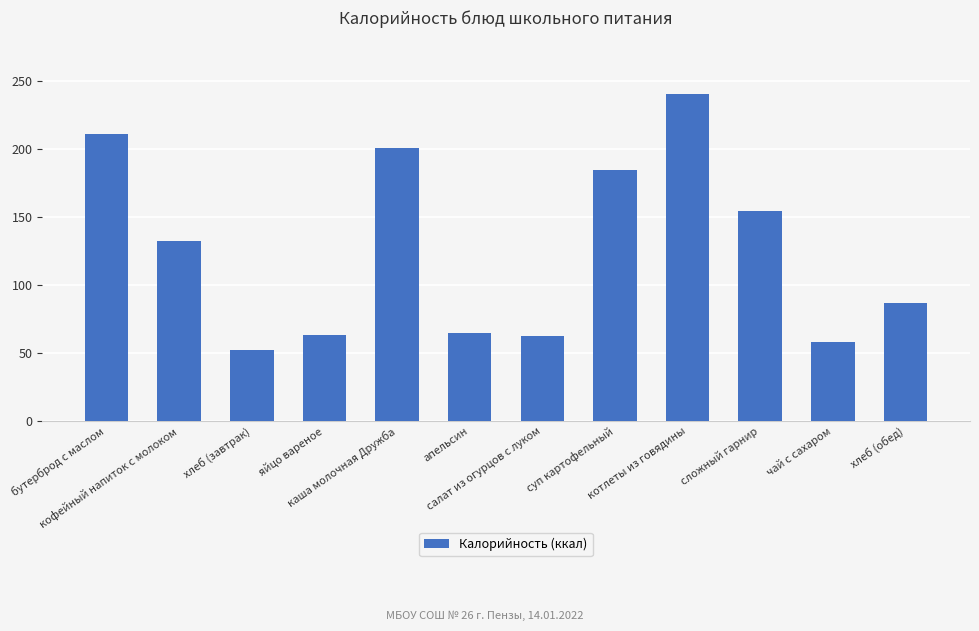

What is the value of the 11th bar from the left?

58.0